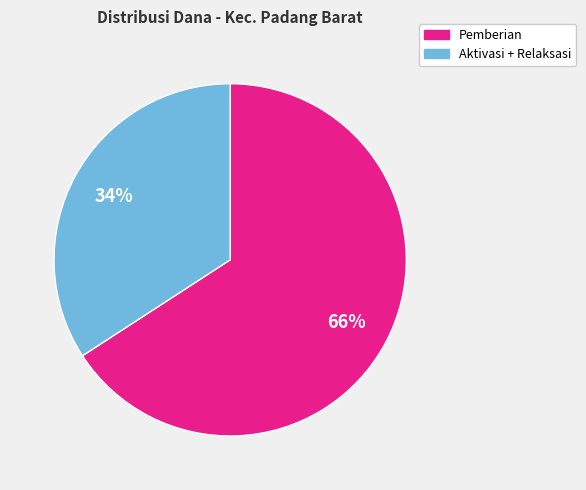

To the nearest percent, what is the average slice percentage?

50%